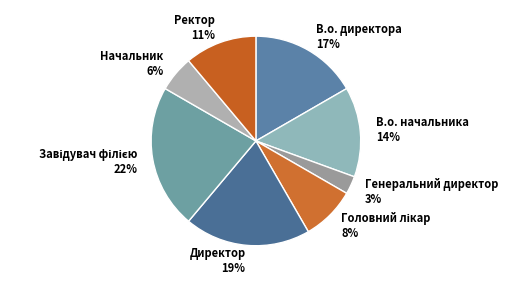

Combined, do В.о. директора 17% and Начальник 6% account for over 50%?

No